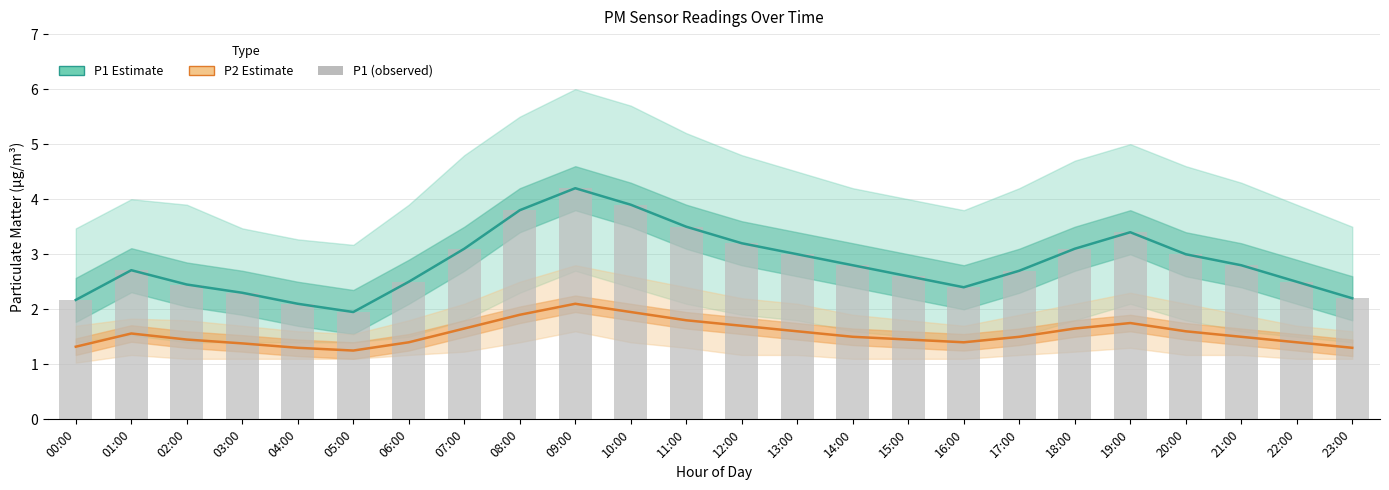

What are all the series names shown in the legend?

P1 Estimate, P2 Estimate, P1 (observed)